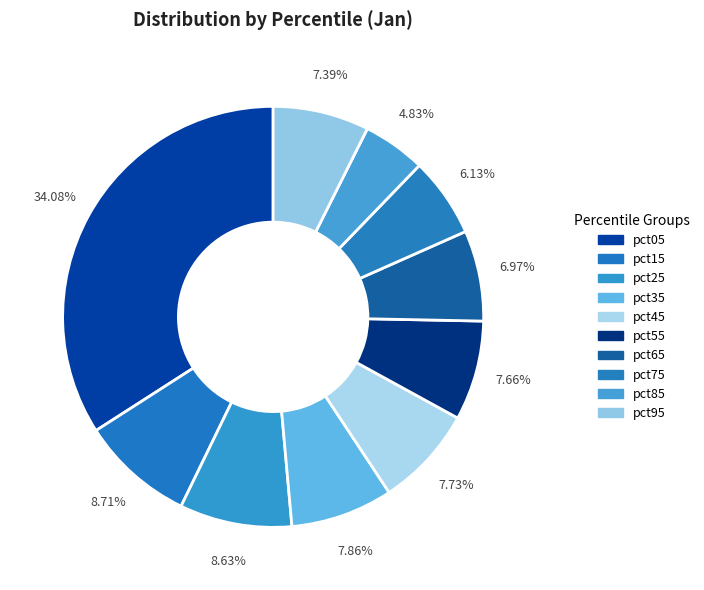

Which category has the biggest portion of the pie?

pct05